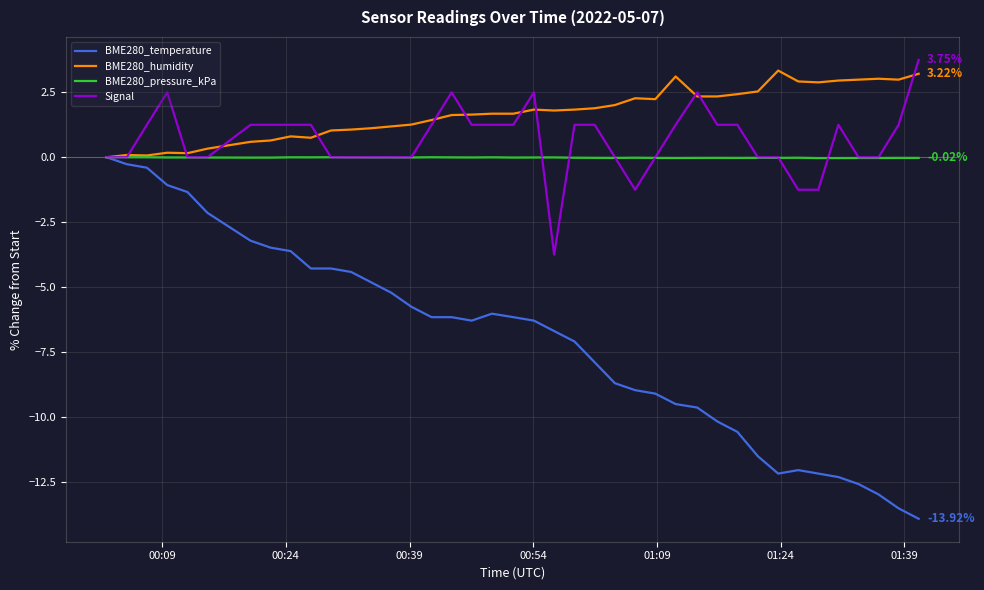

Which series has the largest range (max minus min)?

BME280_temperature